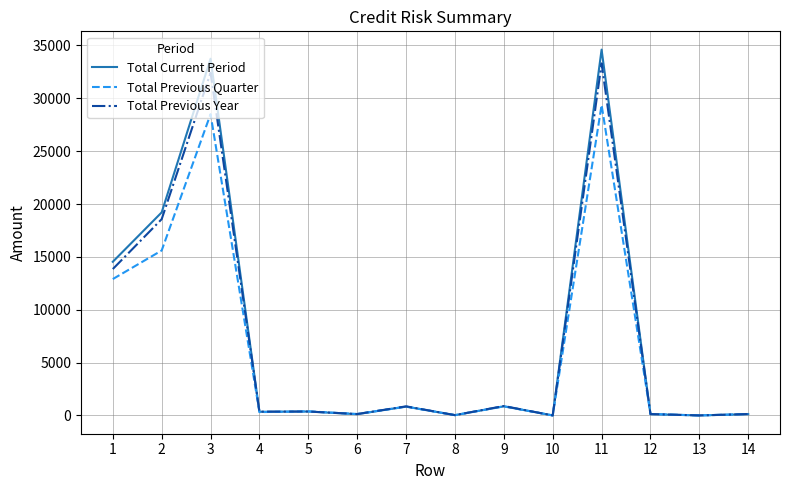

Between 3 and 4, which series saw the biggest shift?

Total Current Period